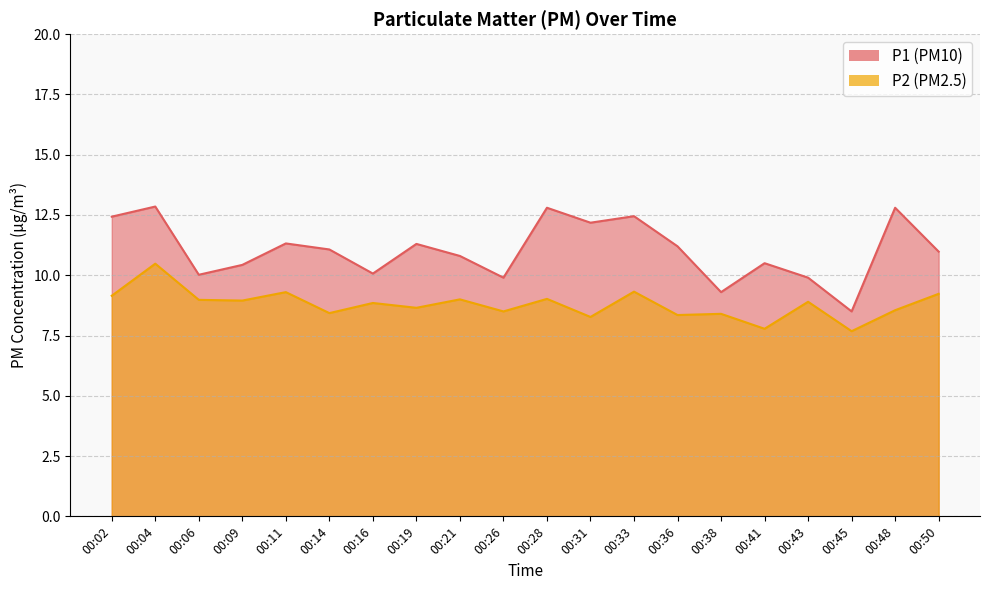

What value does the P1 series have at 00:16?

10.1